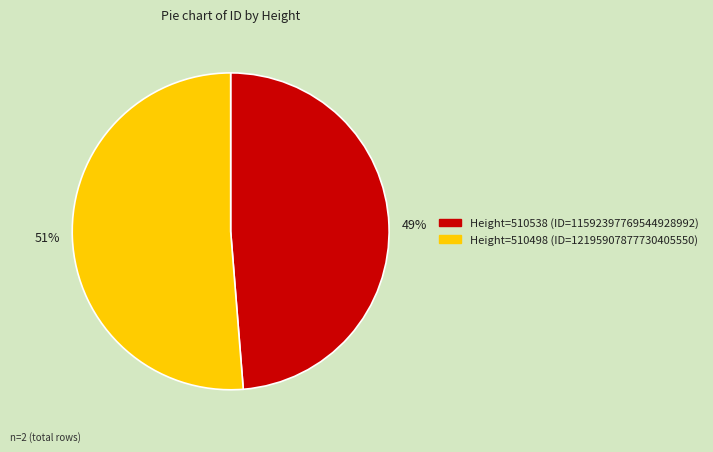

Is there a majority slice in this chart?

Yes